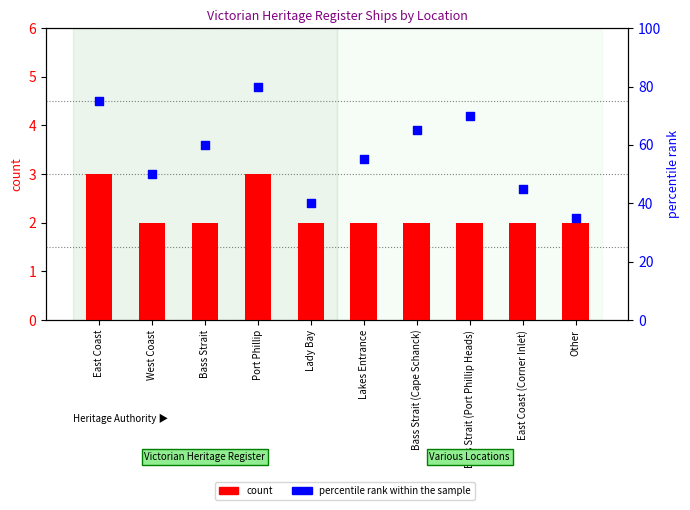

At how many categories does at least one series exceed 45?

7